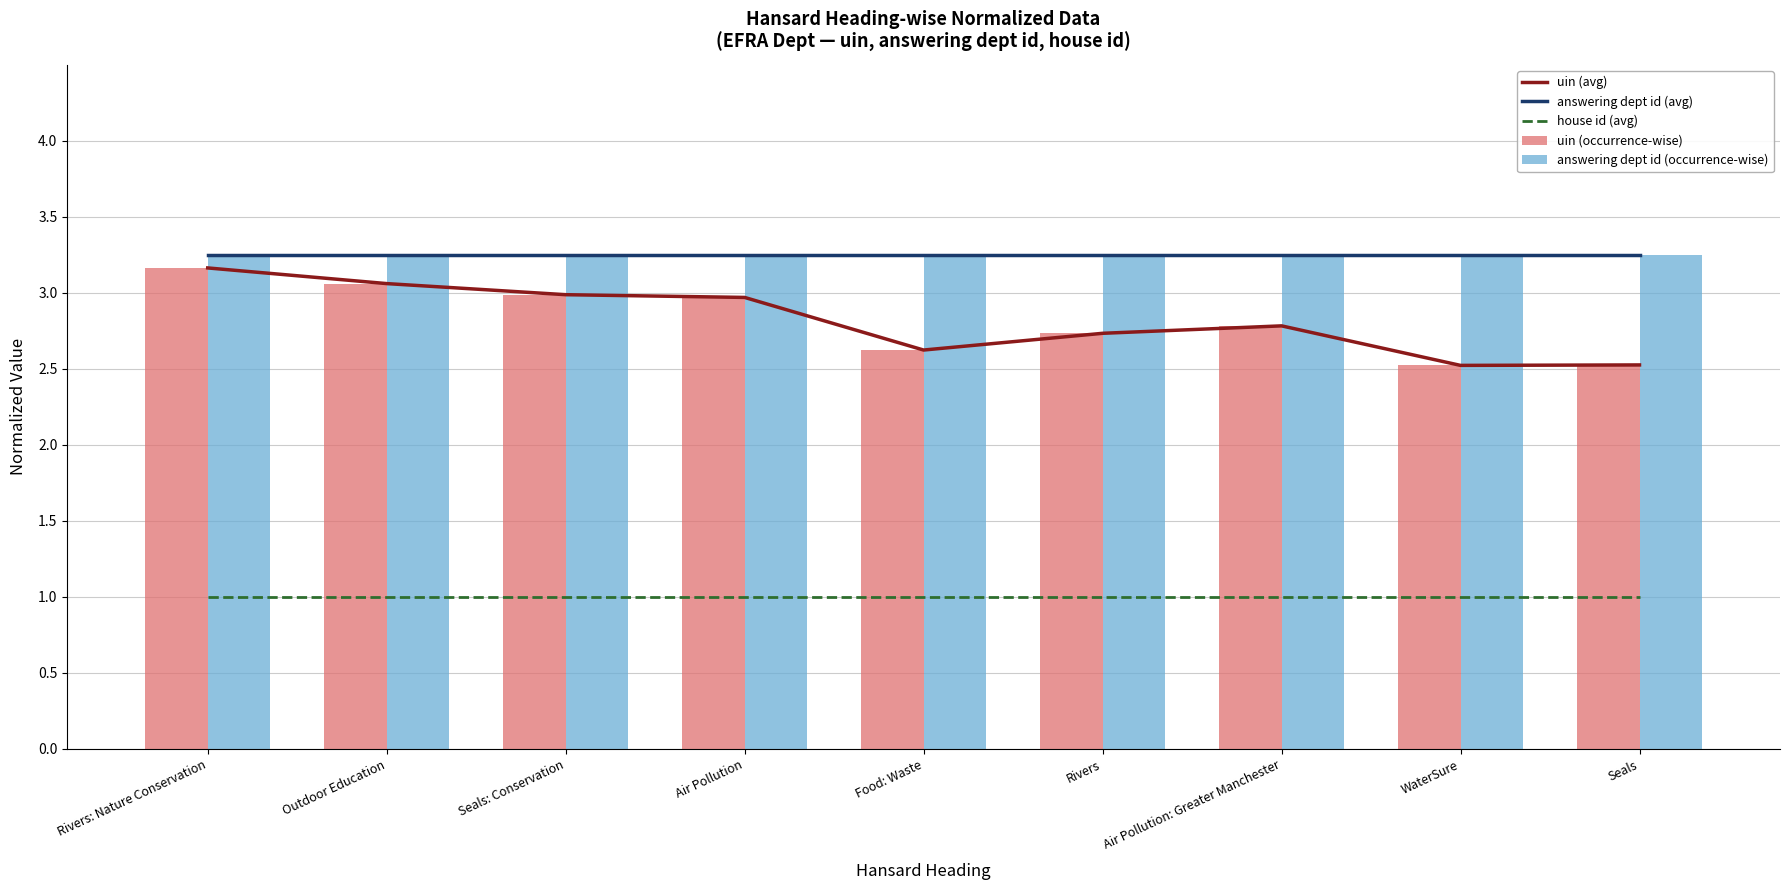

Is the value of house id (avg) at Rivers: Nature Conservation greater than the value of answering dept id (avg) at Rivers?

No